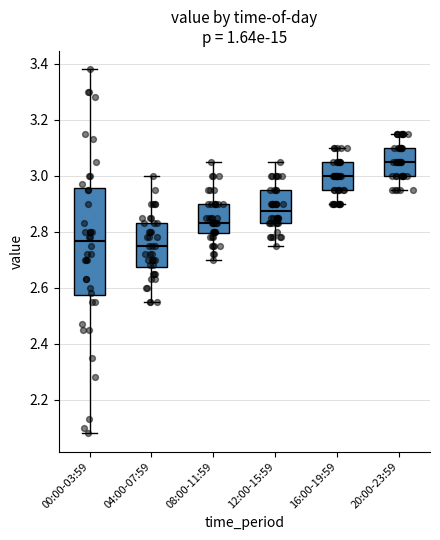

Which box is the tallest, from its lower edge to its upper edge?

00:00-03:59